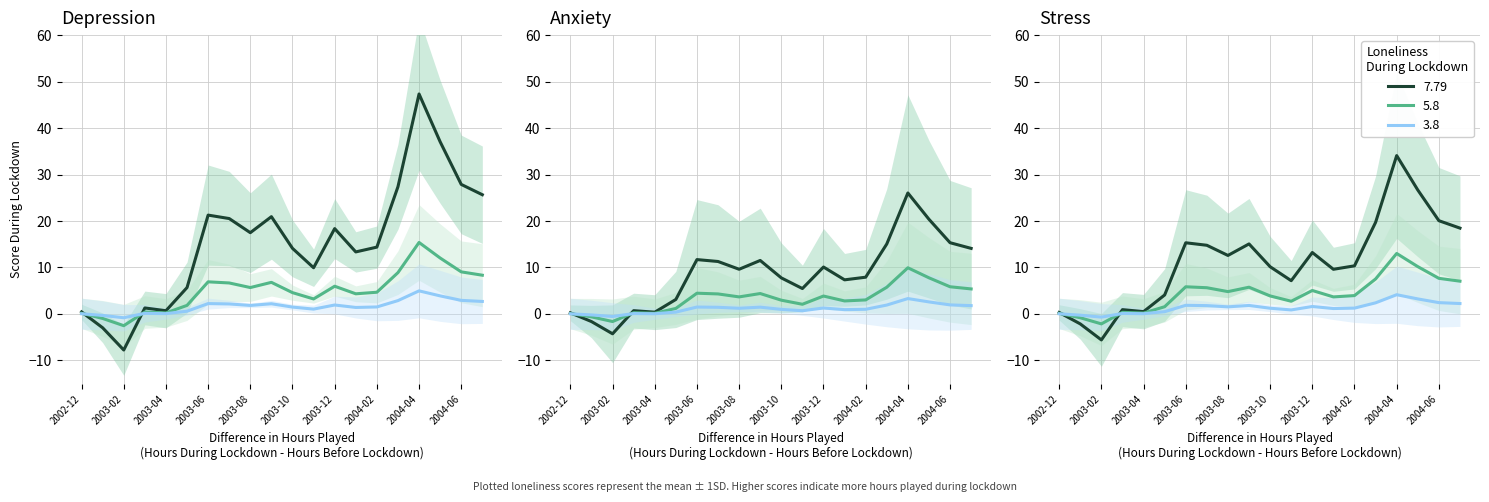

What is the sum of all Low Loneliness (3.8) values?

32.9